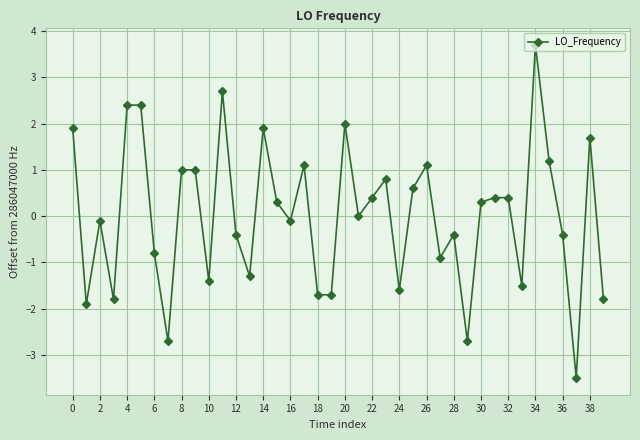

True or false: the data has more than 0 interior local peaks.

True